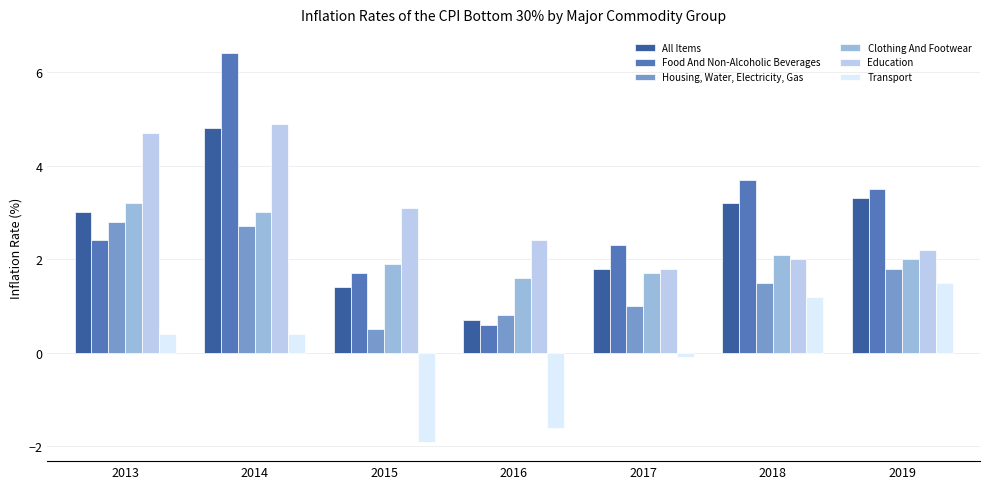

At which category is the sum across all series the highest?

2014